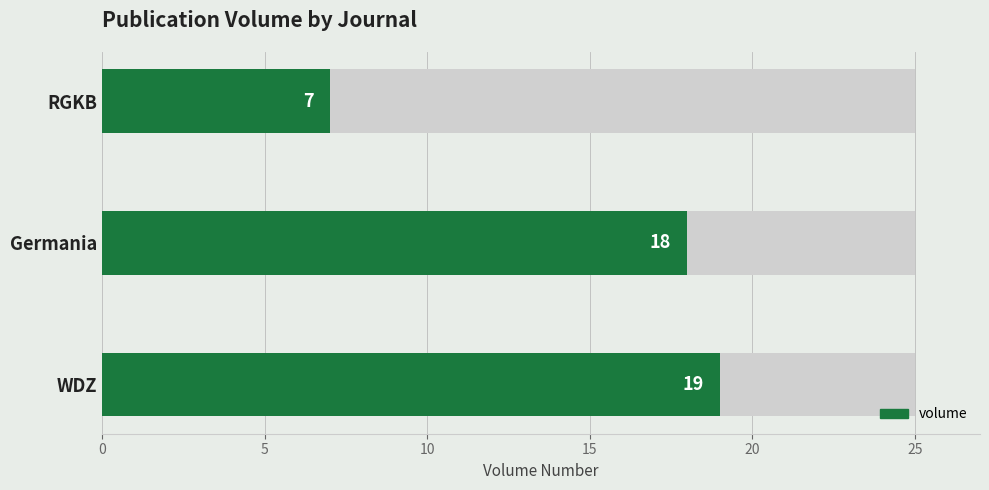

True or false: the data shows 19 at WDZ.

True